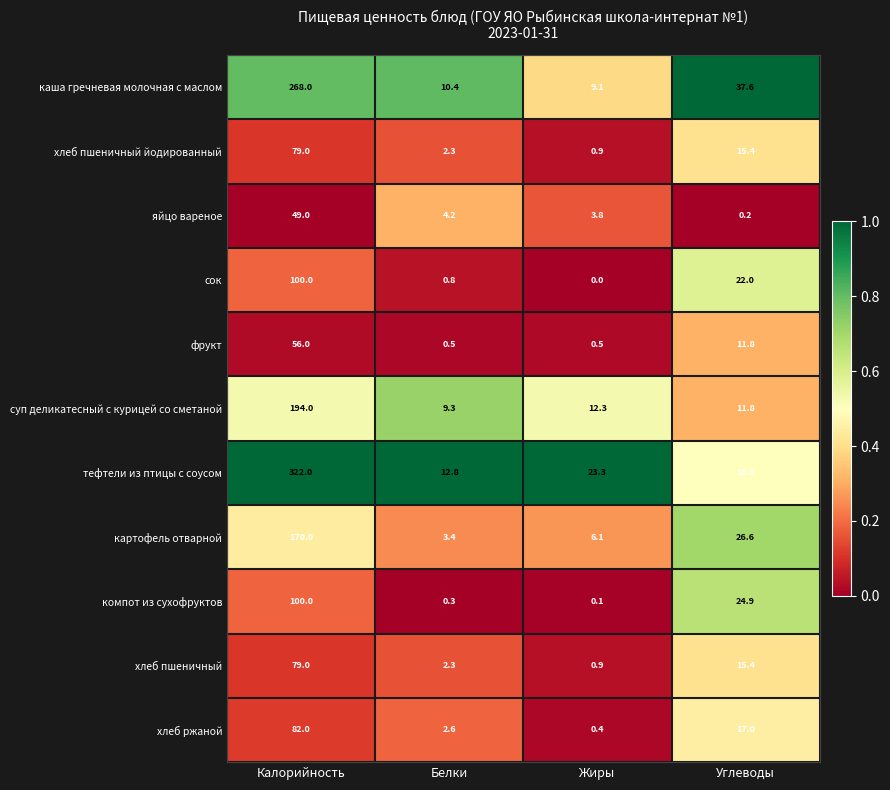

How many categories are shown in the chart?

4